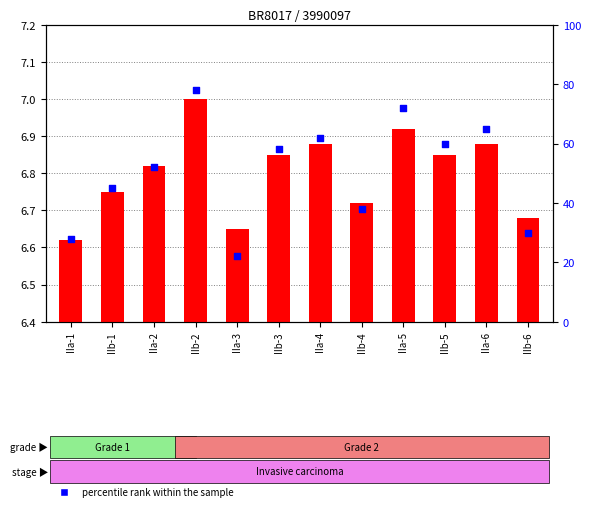

Which series has the largest Y range (max minus min)?

percentile rank within the sample